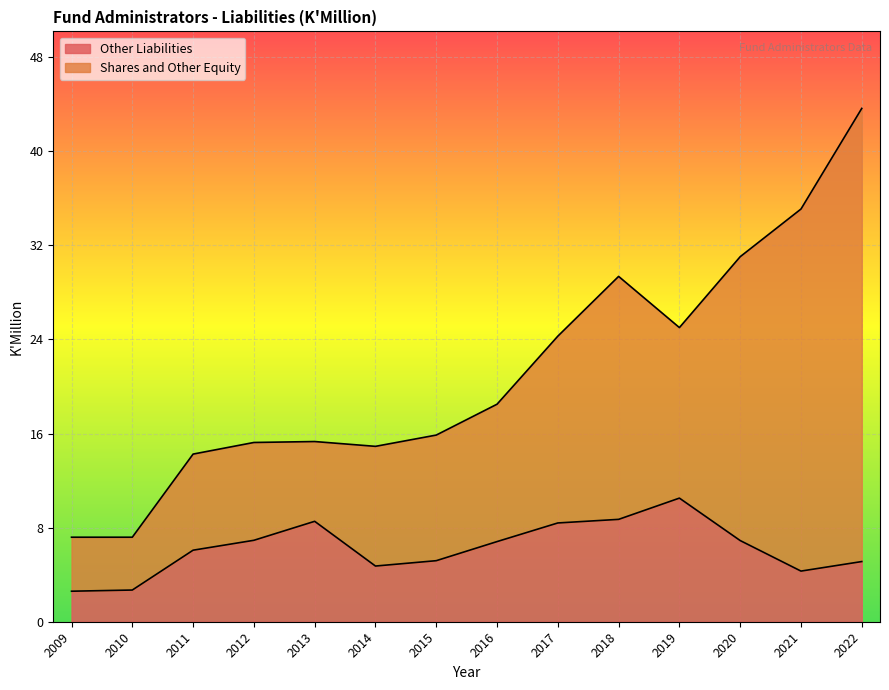

Is it true that the value at 2019 is 4.1?

False